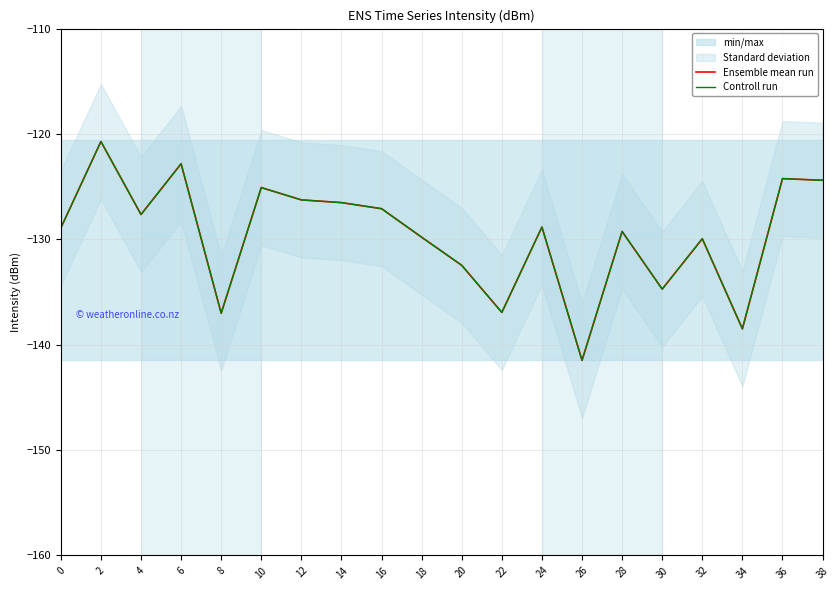

Reading left to right, list all the values displayed in this chart.

Ensemble mean run: 0=-128.9	2=-120.7	4=-127.6	6=-122.8	8=-137.0	10=-125.1	12=-126.3	14=-126.5	16=-127.1	18=-129.8	20=-132.5	22=-136.9	24=-128.8	26=-141.5	28=-129.3	30=-134.7	32=-129.9	34=-138.5	36=-124.2	38=-124.4
Controll run: 0=-128.9	2=-120.7	4=-127.6	6=-122.8	8=-137.0	10=-125.1	12=-126.3	14=-126.5	16=-127.1	18=-129.8	20=-132.5	22=-136.9	24=-128.8	26=-141.5	28=-129.3	30=-134.7	32=-129.9	34=-138.5	36=-124.2	38=-124.4